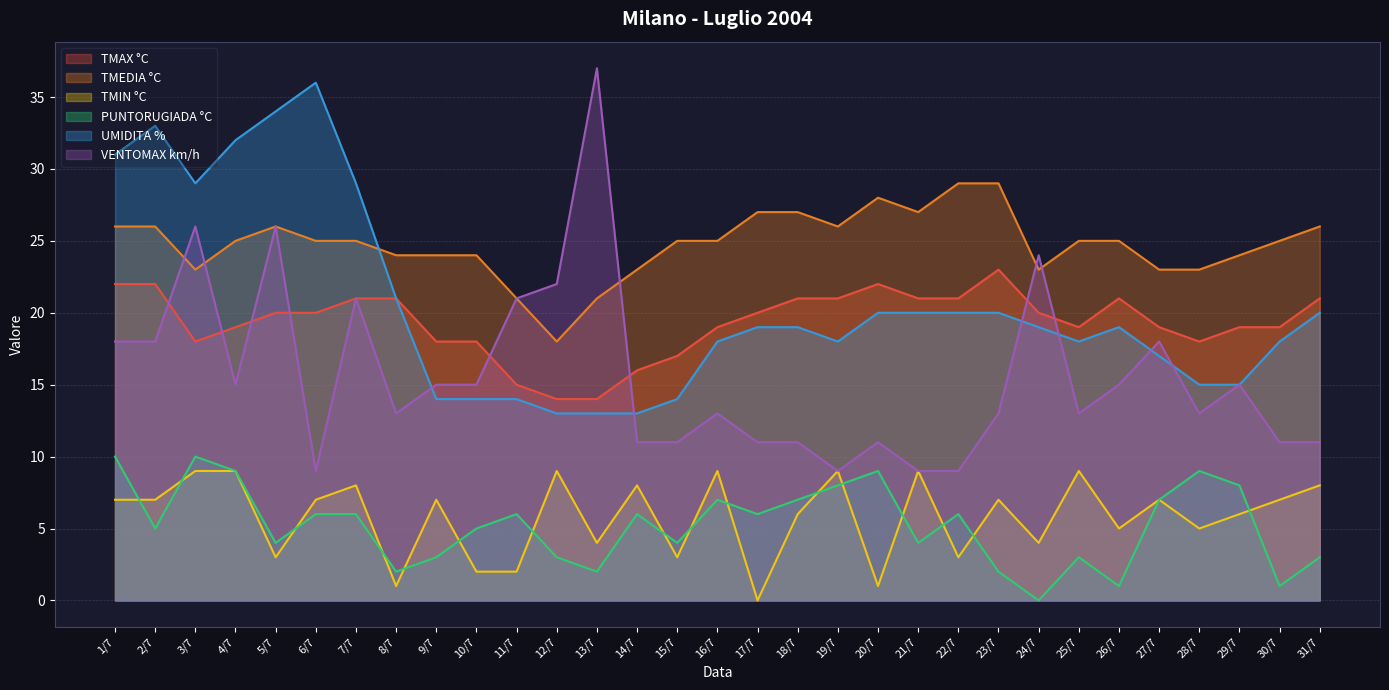

Rank the series at 28/7 from lowest to highest value.

TMIN °C, PUNTORUGIADA °C, VENTOMAX km/h, UMIDITA %, TMAX °C, TMEDIA °C